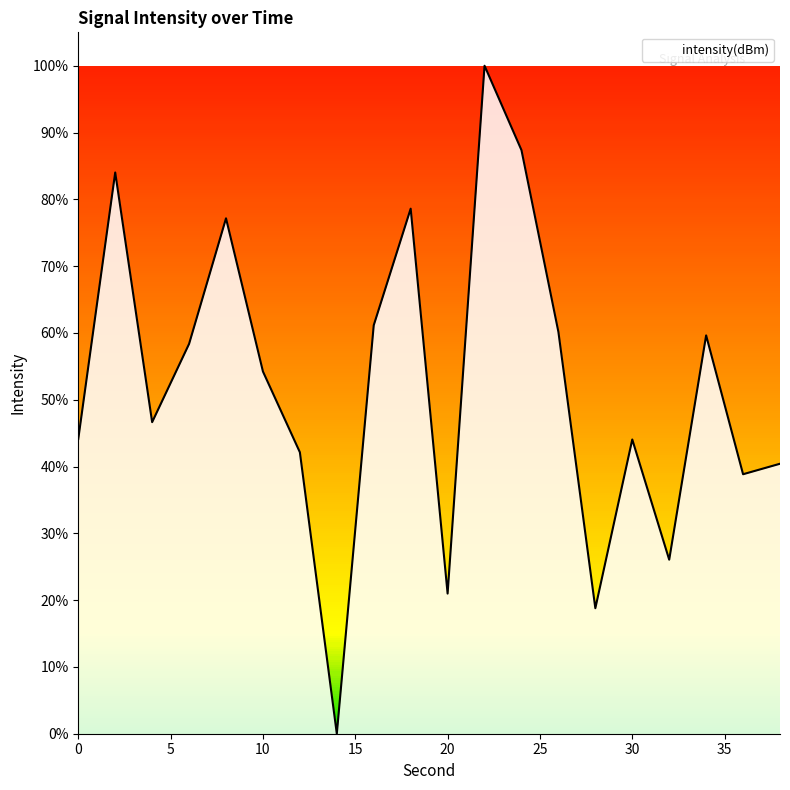

True or false: there are more than 2 points higher than both neighbors.

True